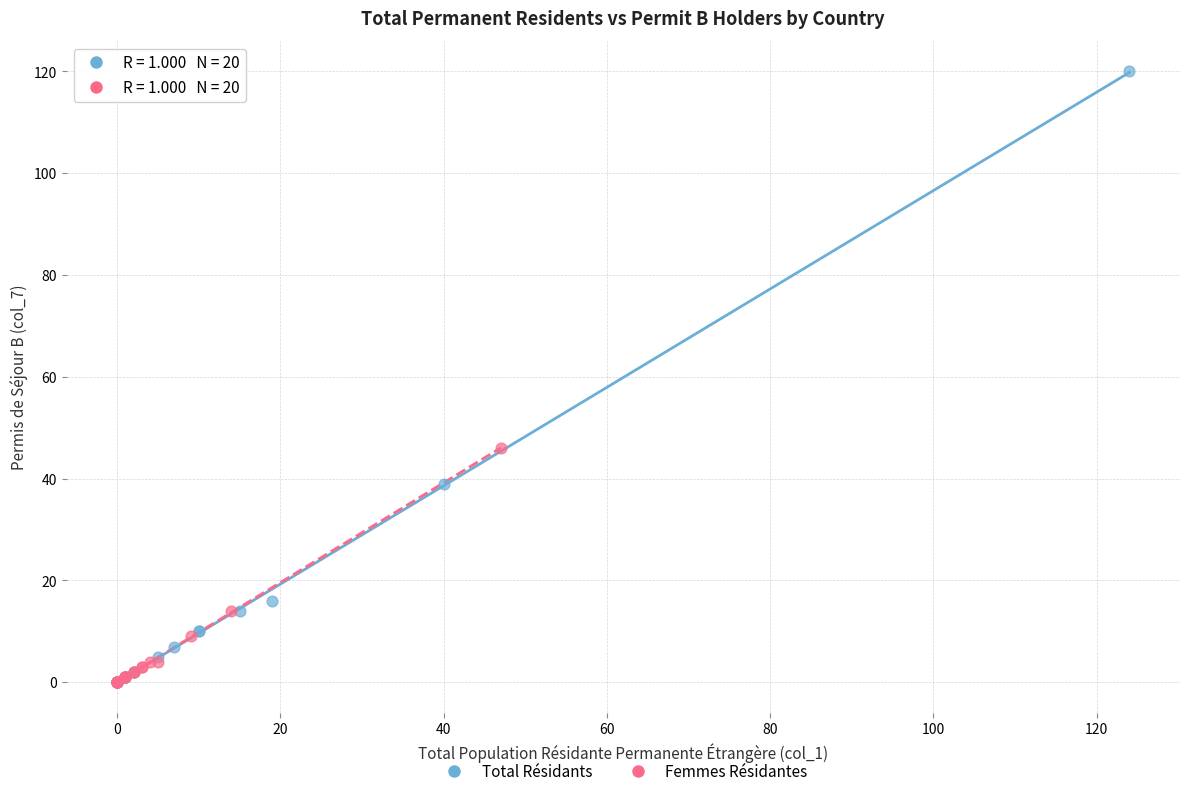

Which series has the widest spread of Y values?

Total Résidants